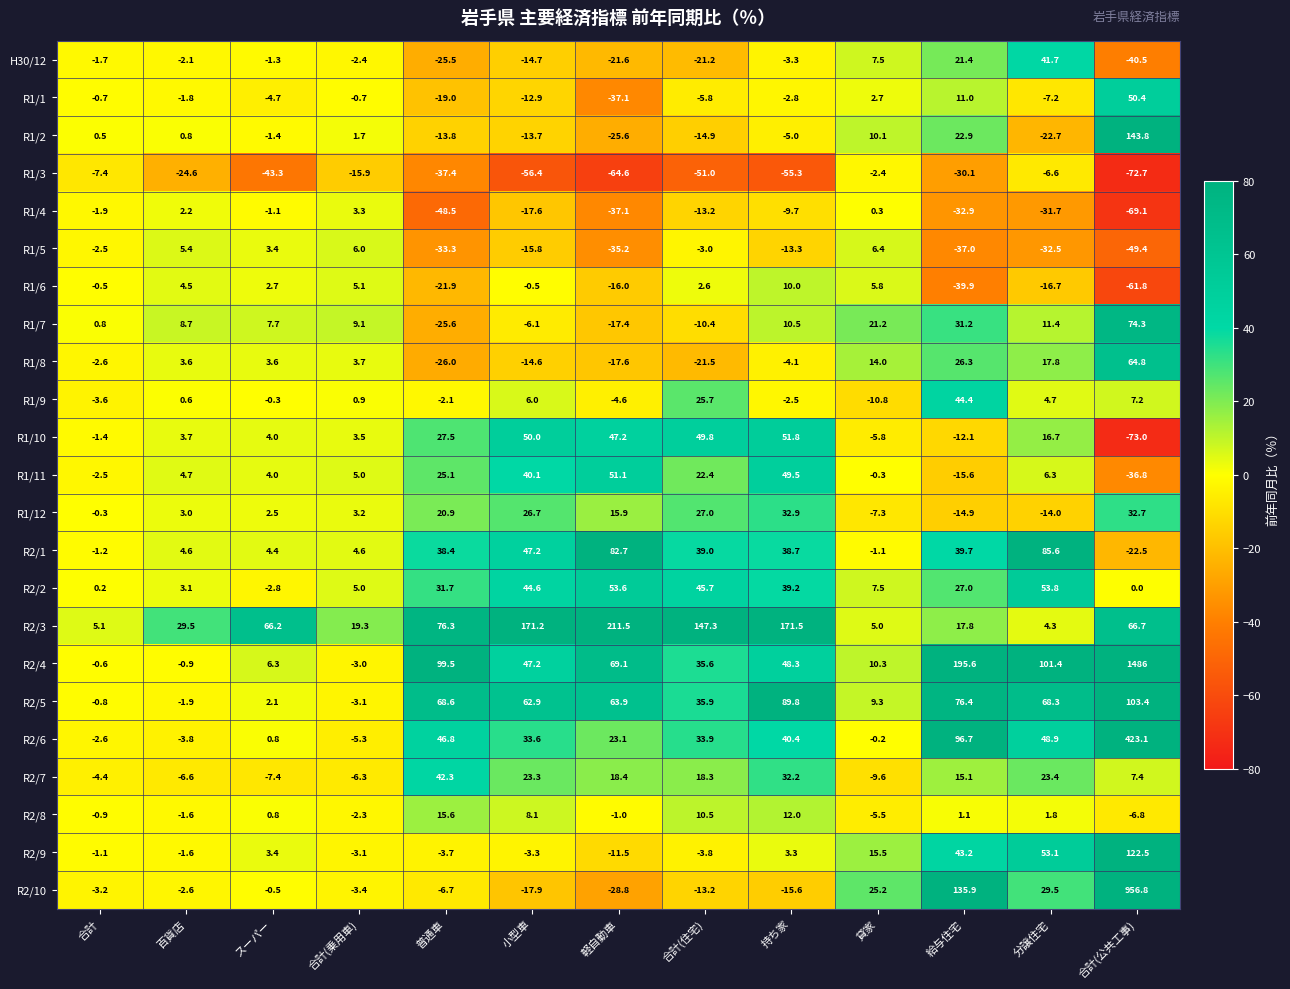

What is the total value across all series at 合計(公共工事)?

3106.5